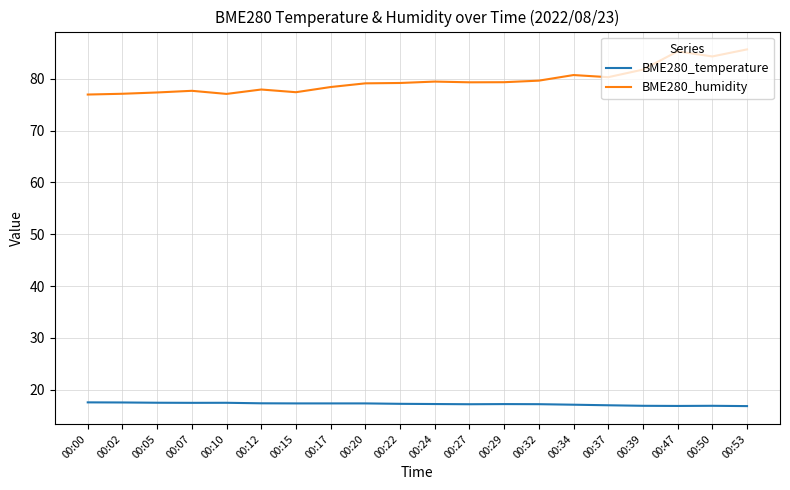

True or false: BME280_temperature and BME280_humidity intersect in this chart.

False